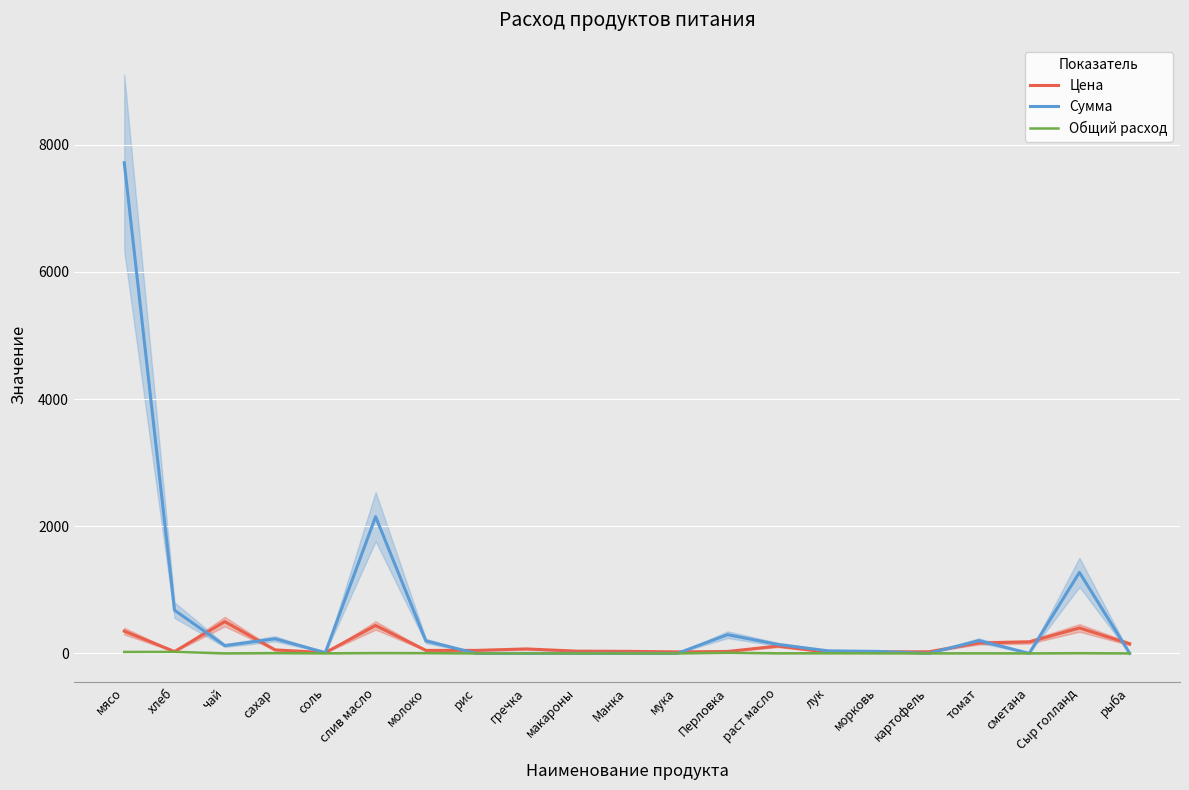

How many data points in Общий расход are less than 1?

10